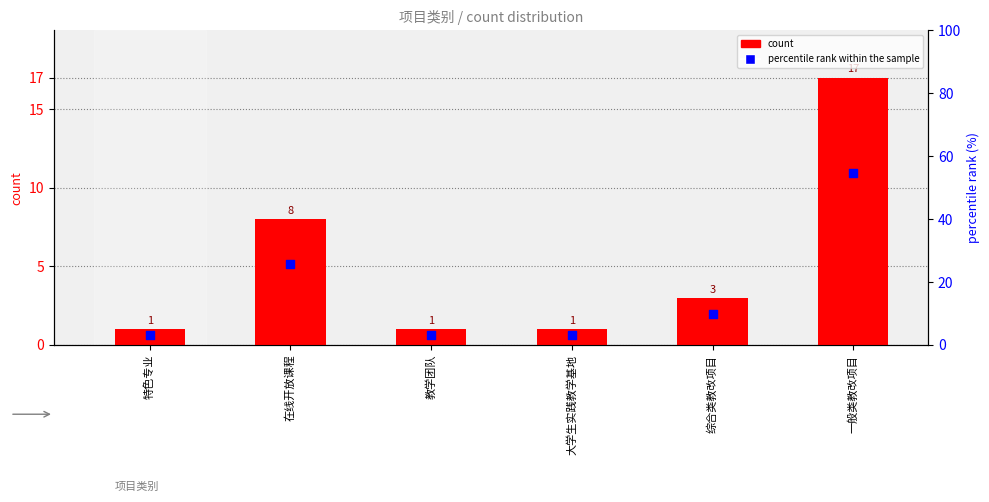

Is the value of percentile rank within the sample at 大学生实践教学基地 greater than the value of count at 综合类教改项目?

Yes